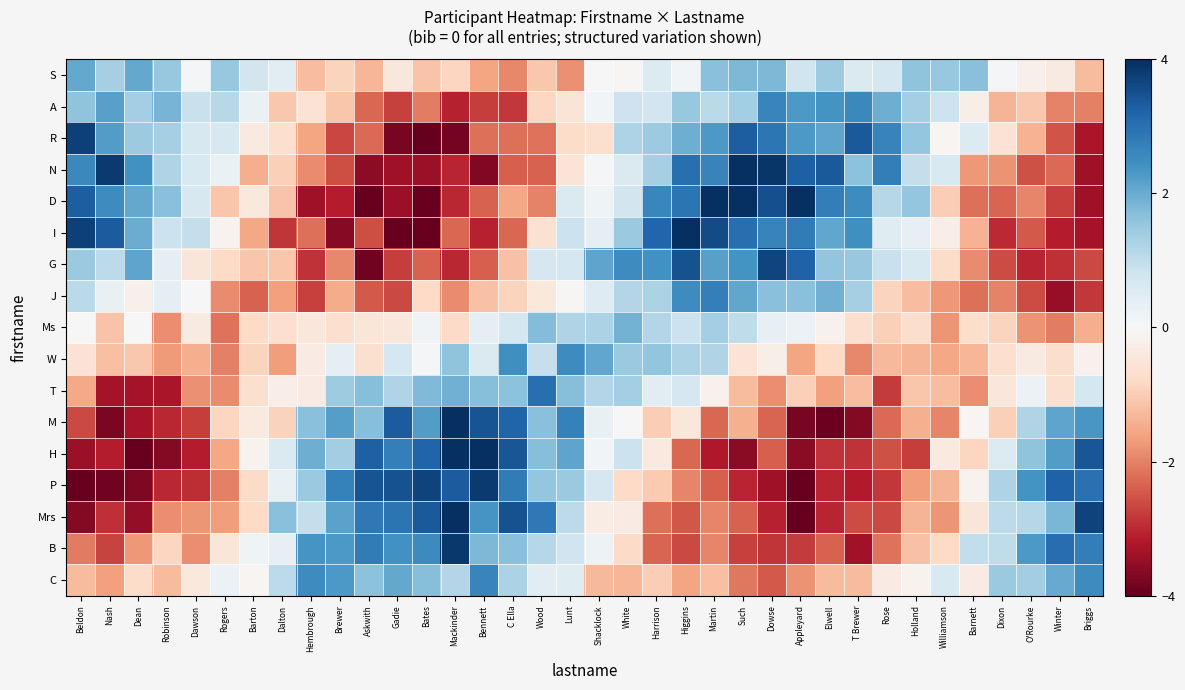

What is the total value across all series at Dawson?

-13.2